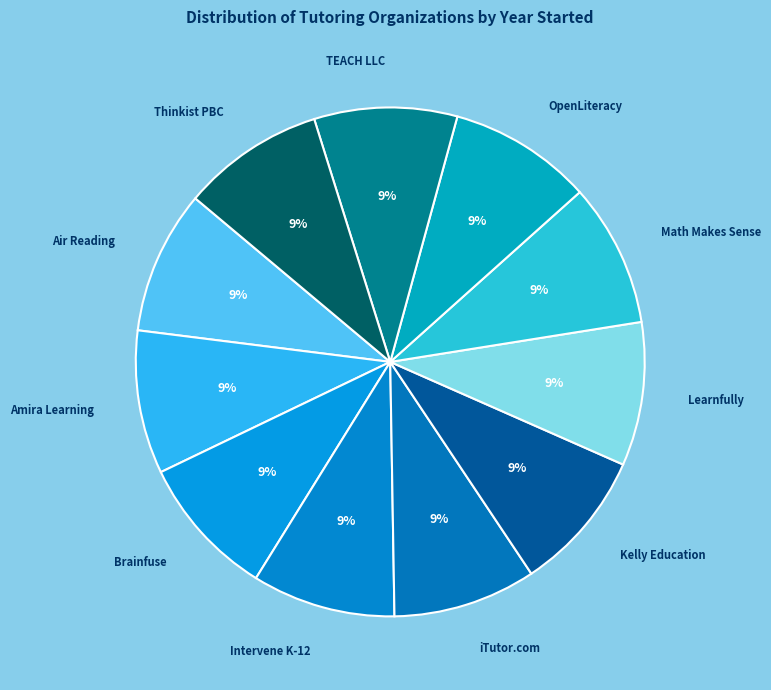

Approximately how many times larger is the value at Air Reading compared to Intervene K-12?

1.0